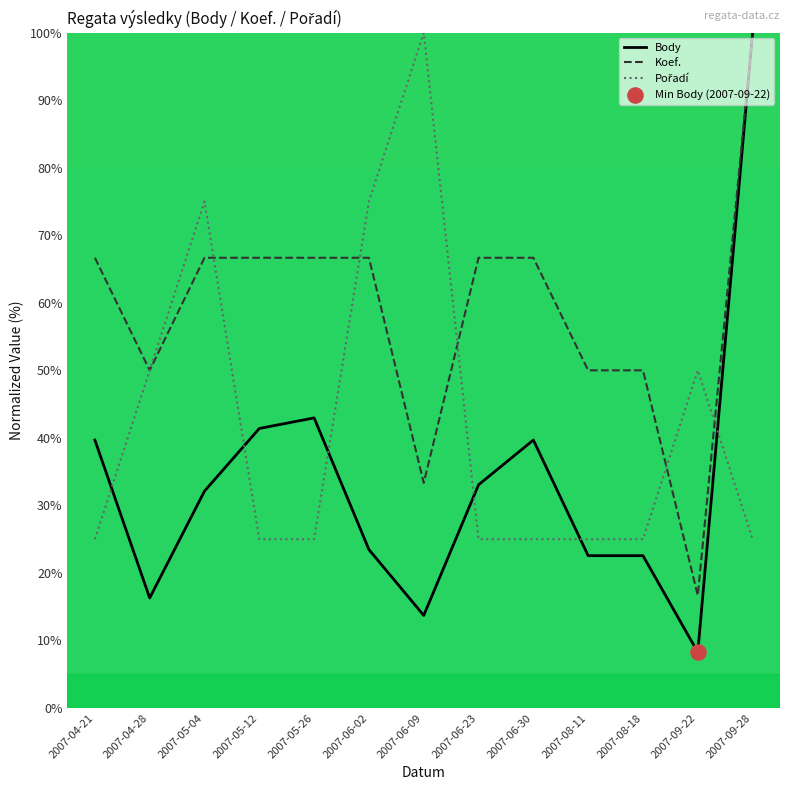

What is the total value across all series at 2007-05-26?

134.6